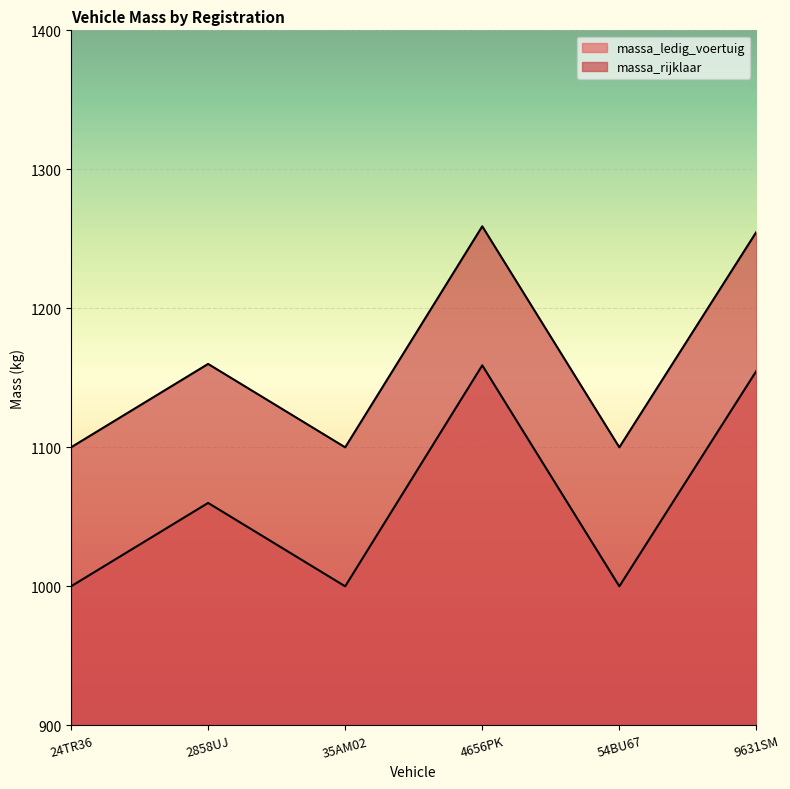

How many categories are shown in the chart?

6